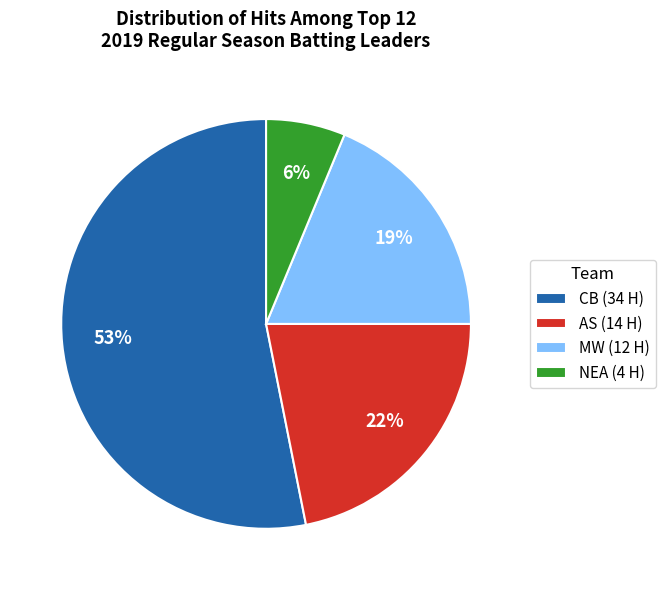

Which has a higher value, MW (12 H) or NEA (4 H)?

MW (12 H)